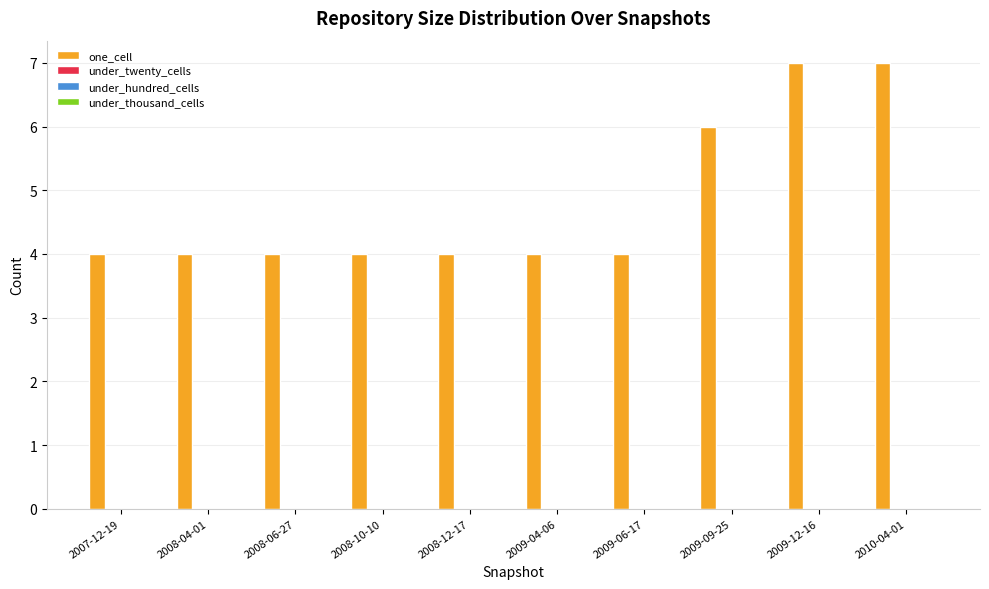

What is the difference between the maximum and minimum values?

3